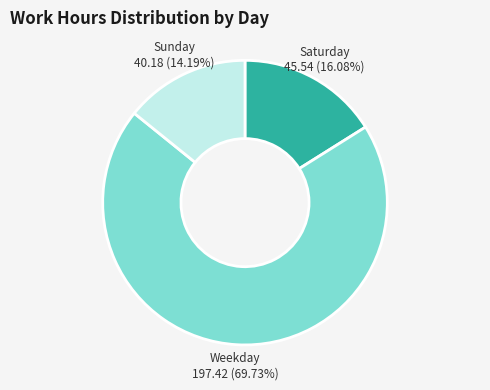

Is the sum of Saturday and Sunday greater than half?

No